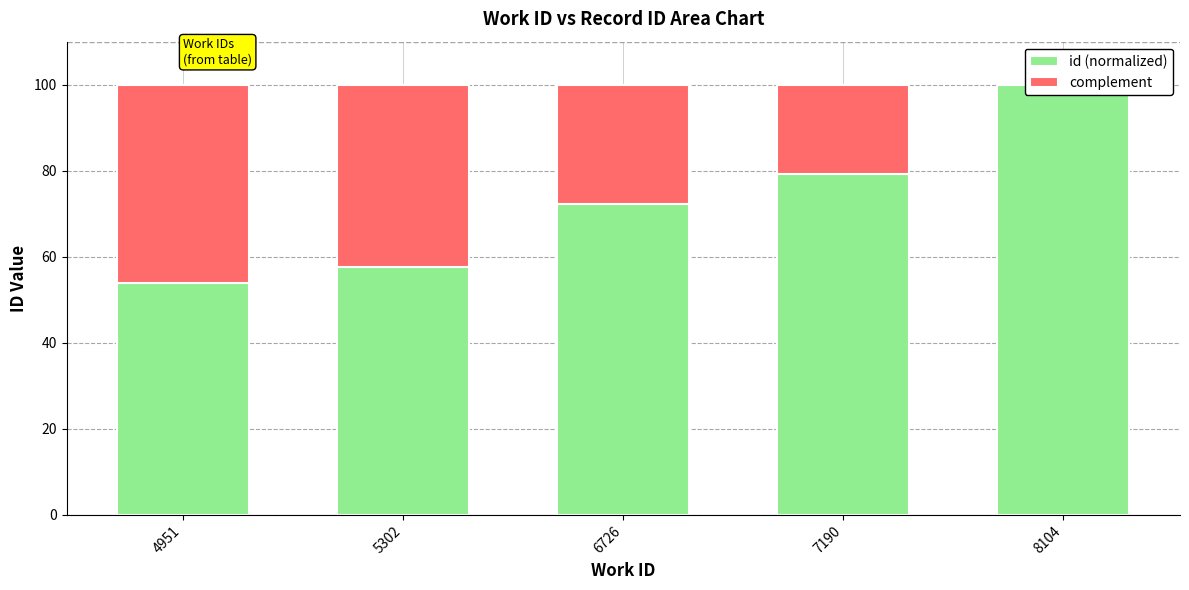

How many bars are there in each group?

2